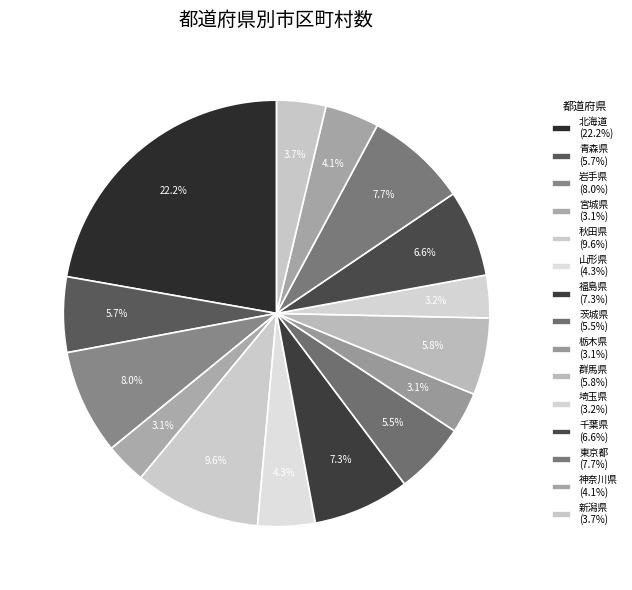

What percentage do 群馬県 and 山形県 together represent?

10.2%